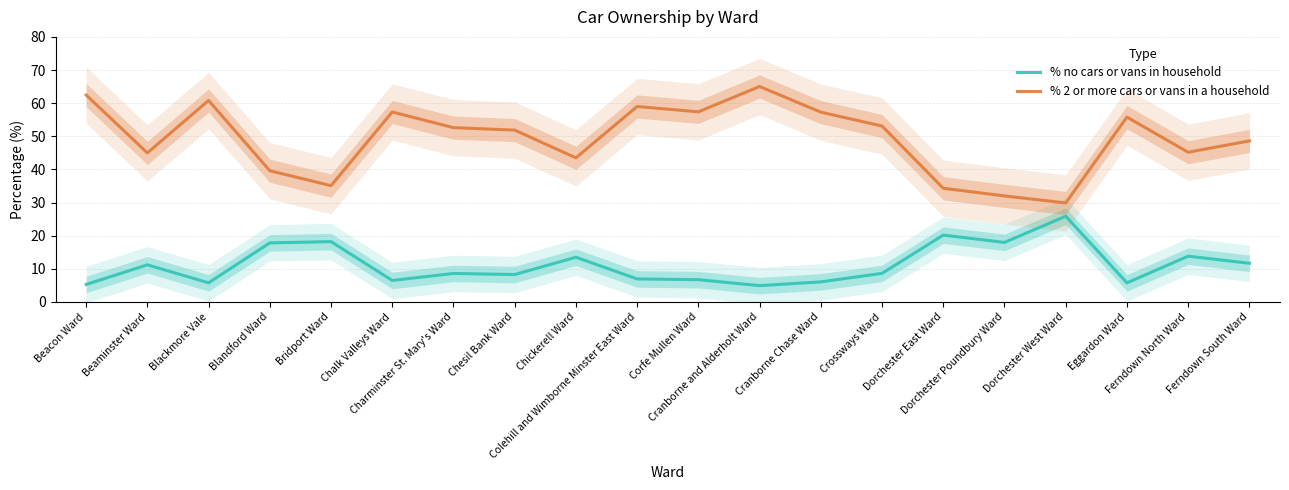

What is the difference between the maximum and second lowest values in the % no cars or vans in household series?

20.6